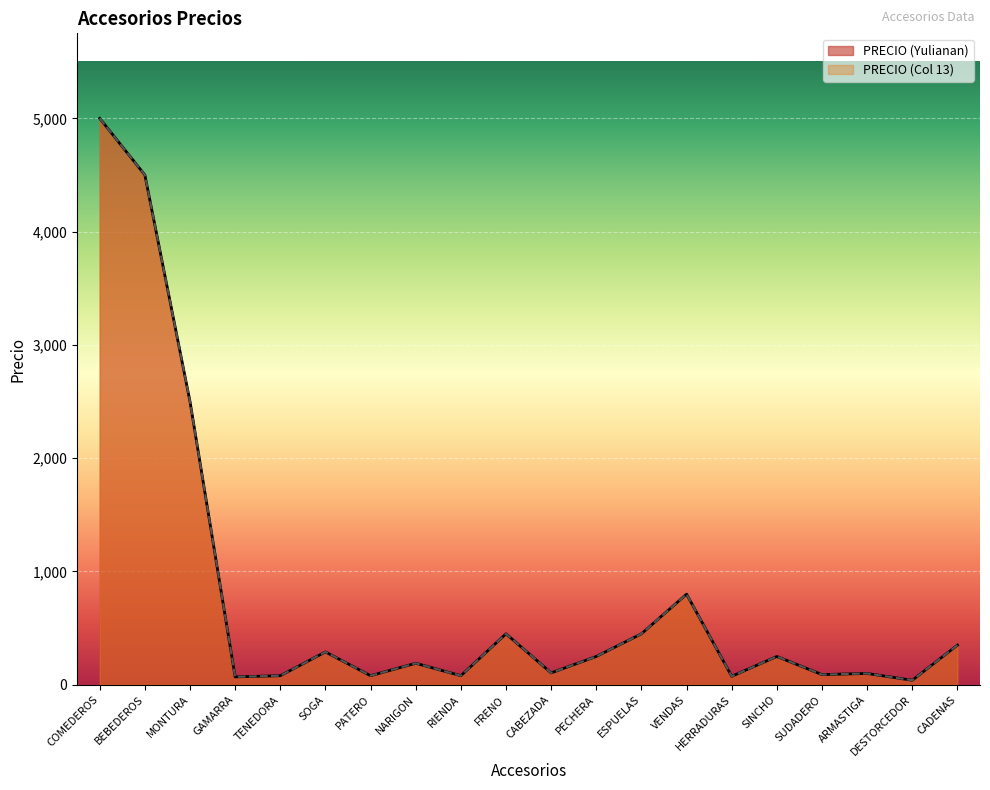

The PRECIO (Col 13) series shows 119 at PATERO. True or false?

False